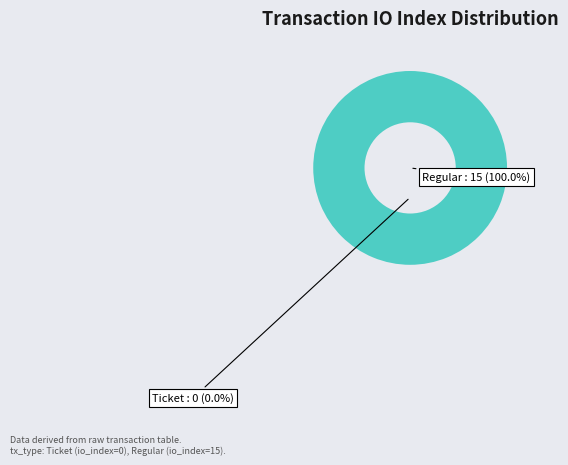

To the nearest percent, what is the average slice percentage?

50%